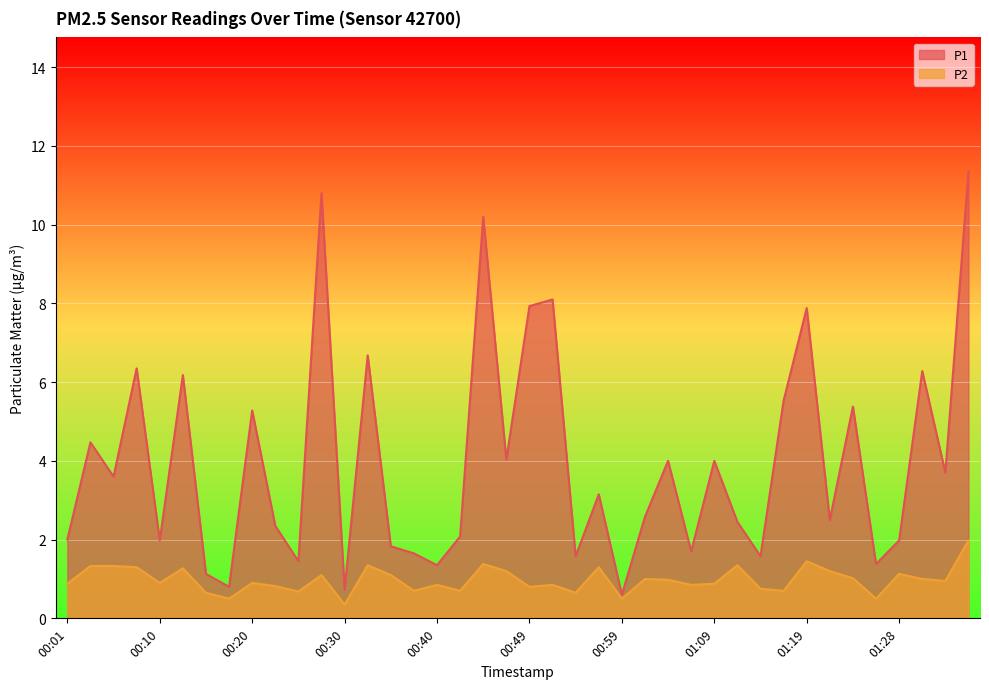

True or false: P1 has more than 1 interior local peaks.

True